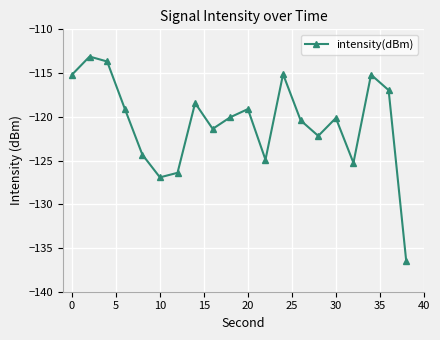

What is the value of the 12th point from the left?

-124.9